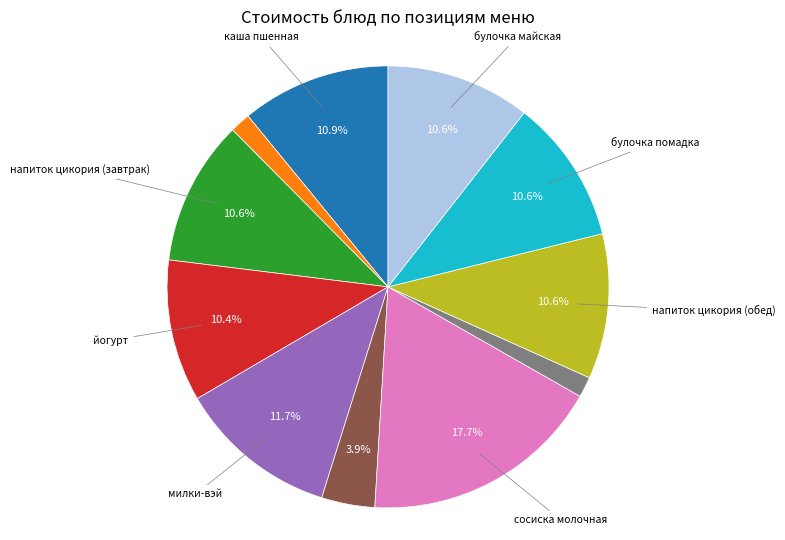

Does any single category account for the majority?

No